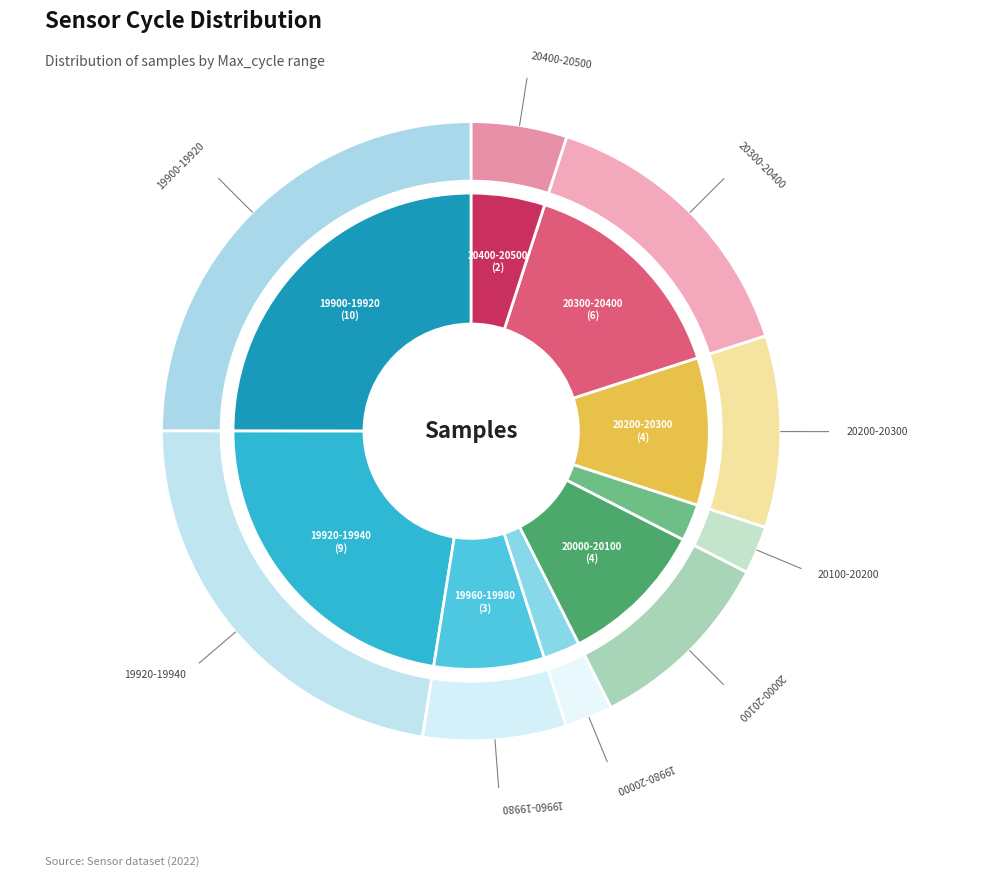

Does 28 represent more than half of the total?

No